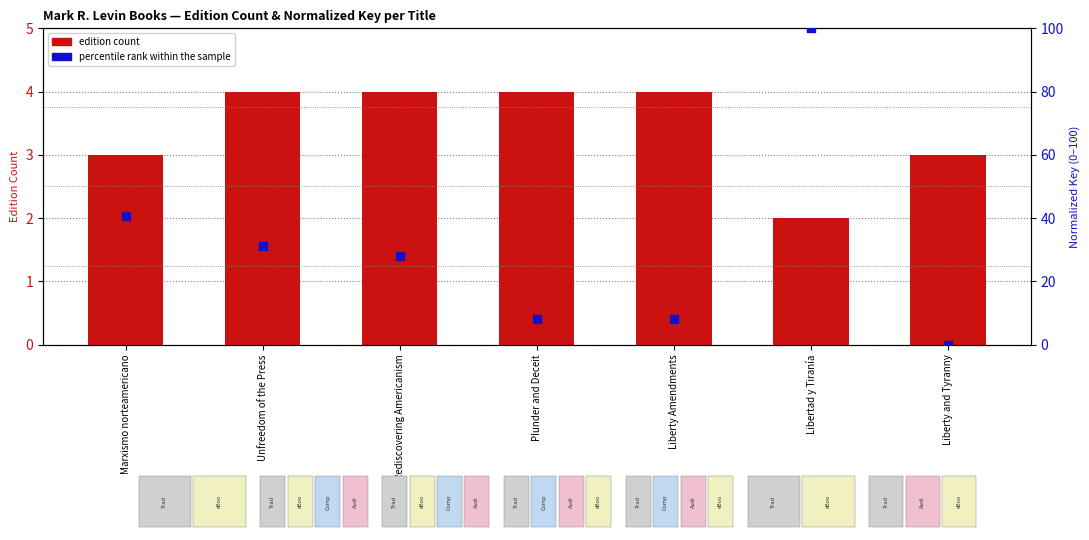

Which series has the largest Y range (max minus min)?

percentile rank within the sample